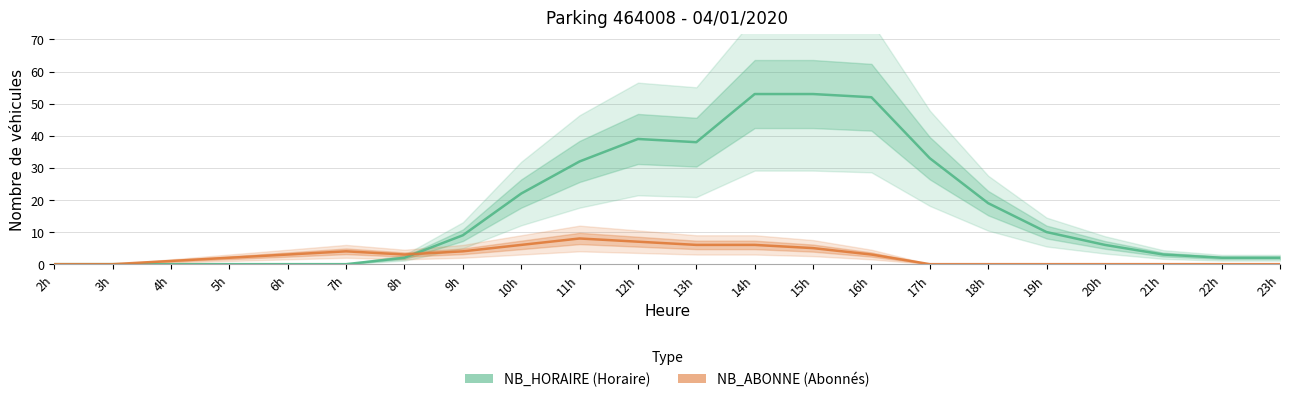

Count the NB_ABONNE values in the range 0 to 5.

17